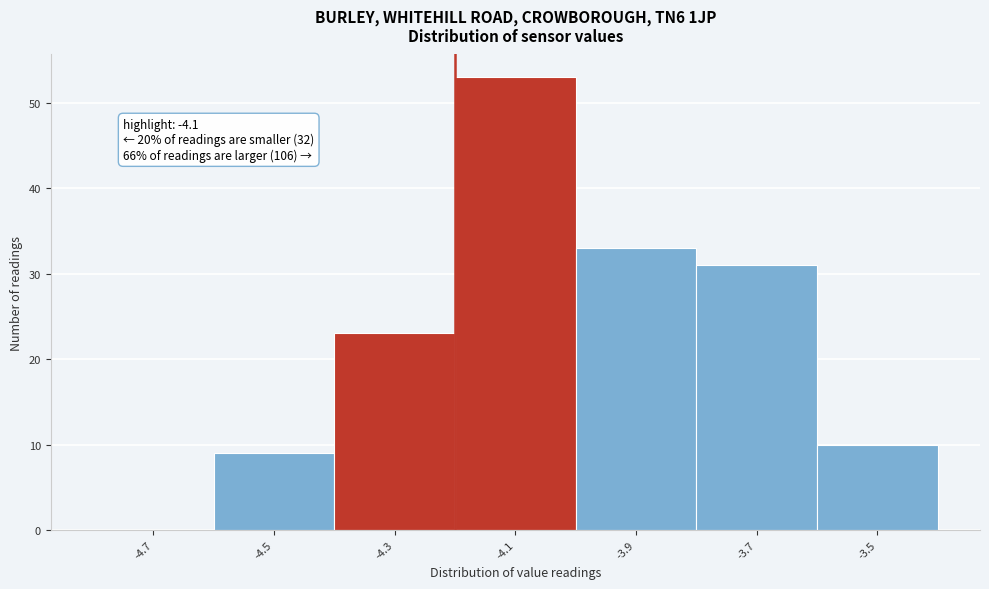

Reading right to left, extract all data points from this chart.

-3.5=10	-3.7=31	-3.9=33	-4.1=53	-4.3=23	-4.5=9	-4.7=0